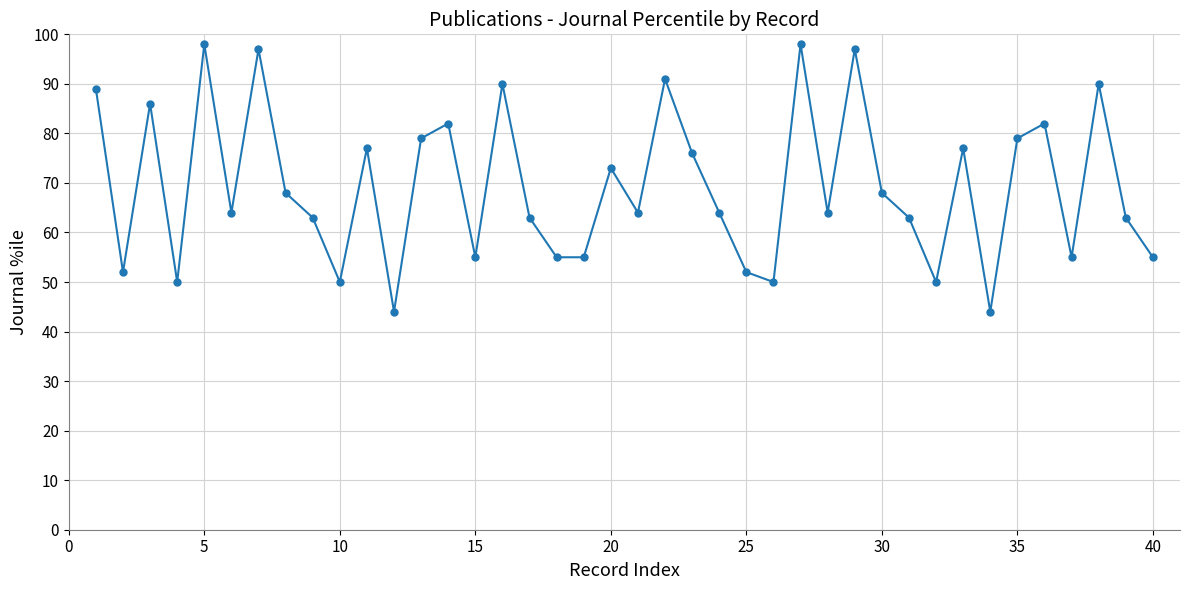

What is the value of the 29th point from the left?

97